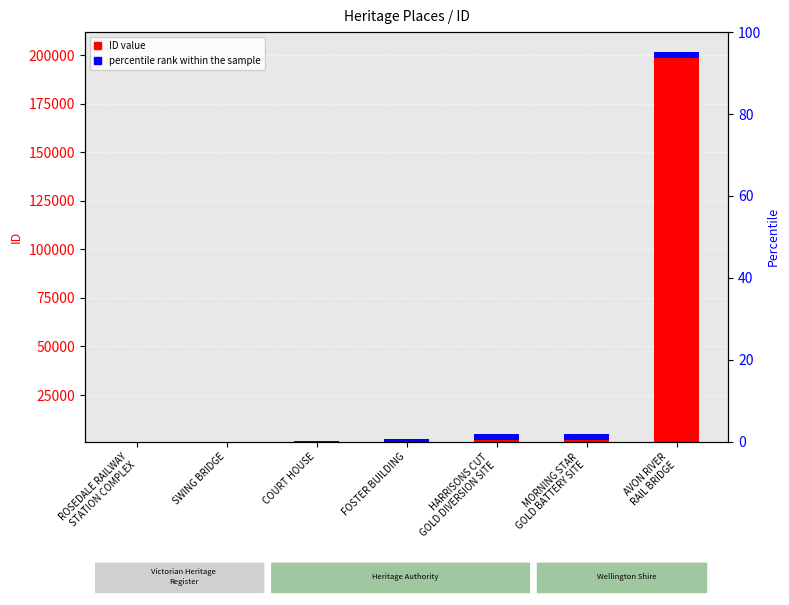

List the labels in order of value, smallest first.

ROSEDALE RAILWAY
STATION COMPLEX, SWING BRIDGE, COURT HOUSE, FOSTER BUILDING, HARRISONS CUT
GOLD DIVERSION SITE, MORNING STAR
GOLD BATTERY SITE, AVON RIVER
RAIL BRIDGE